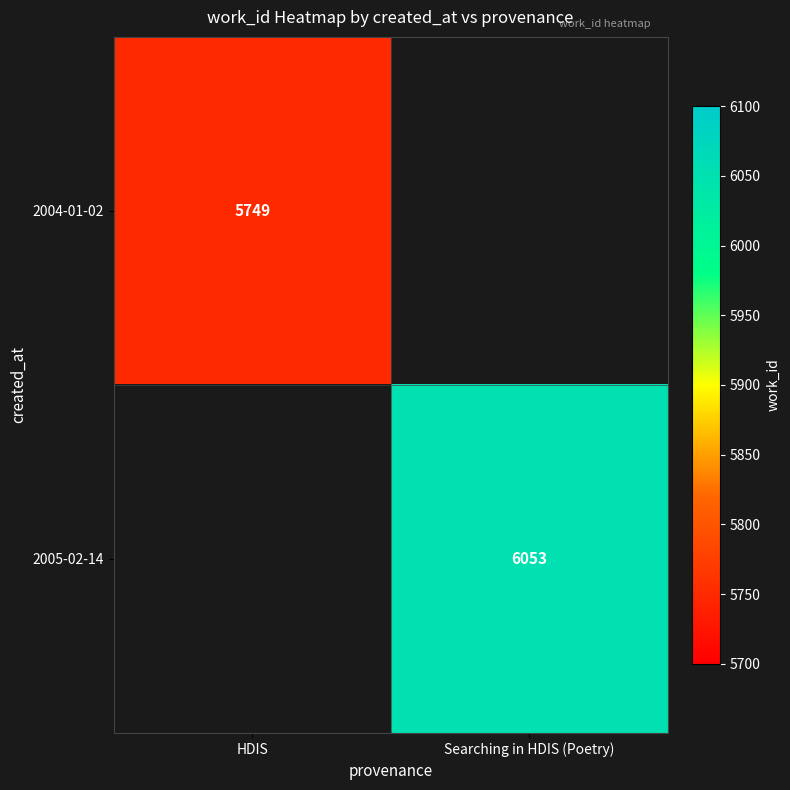

At which category does the chart reach its minimum across all series?

HDIS